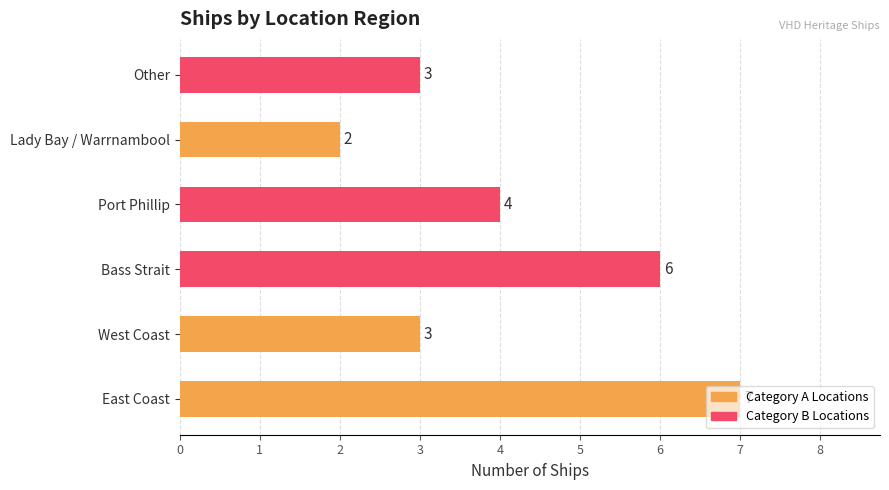

Which has a higher value, East Coast or Other?

East Coast